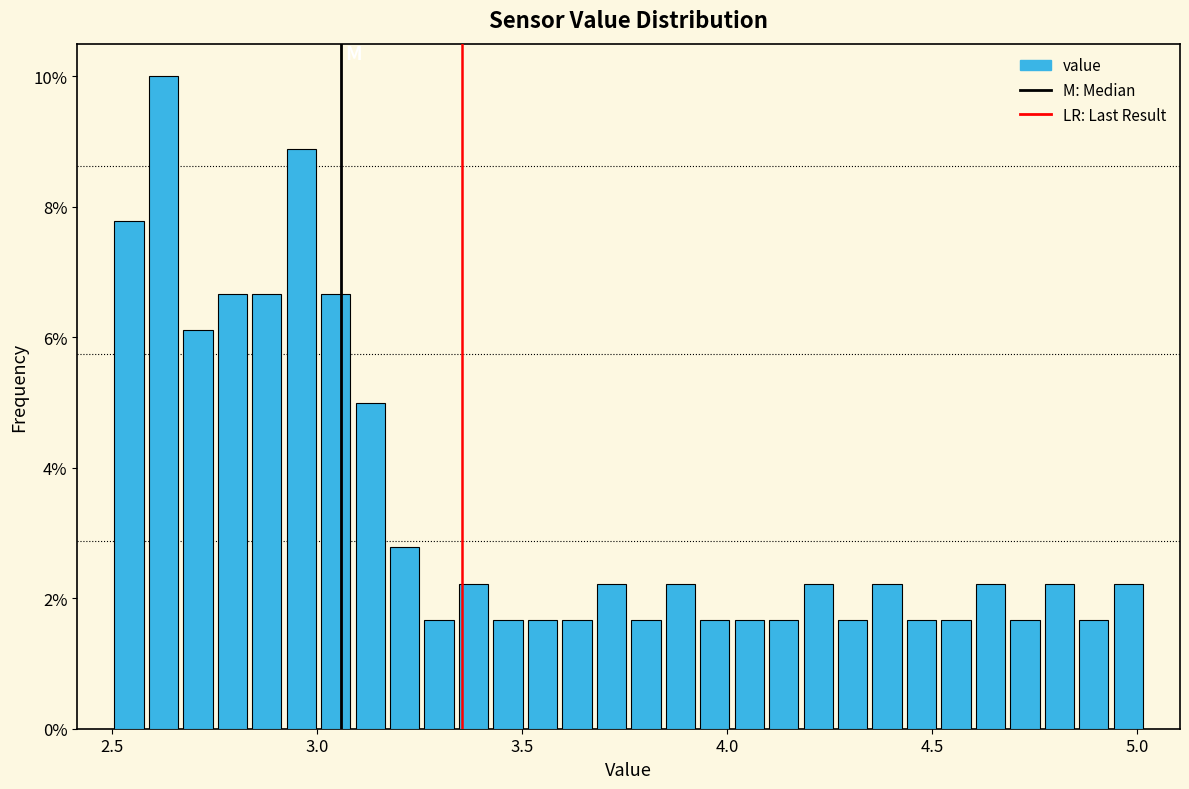

Around what value on the x-axis is the tallest bar? Give the approximate position of its centre, as read against the axis.

2.65